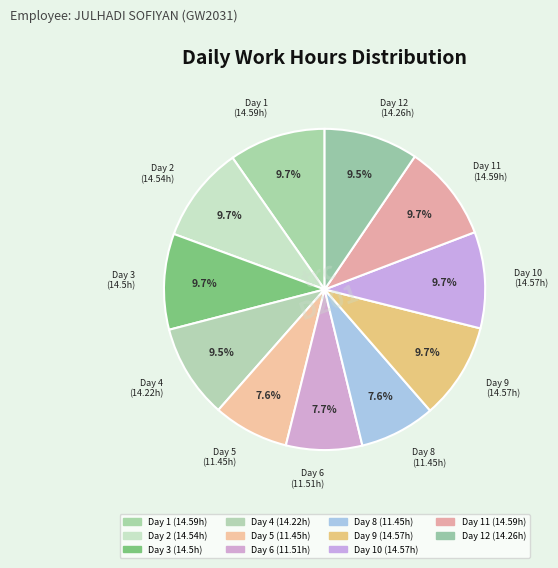

How many segments does this pie chart have?

11